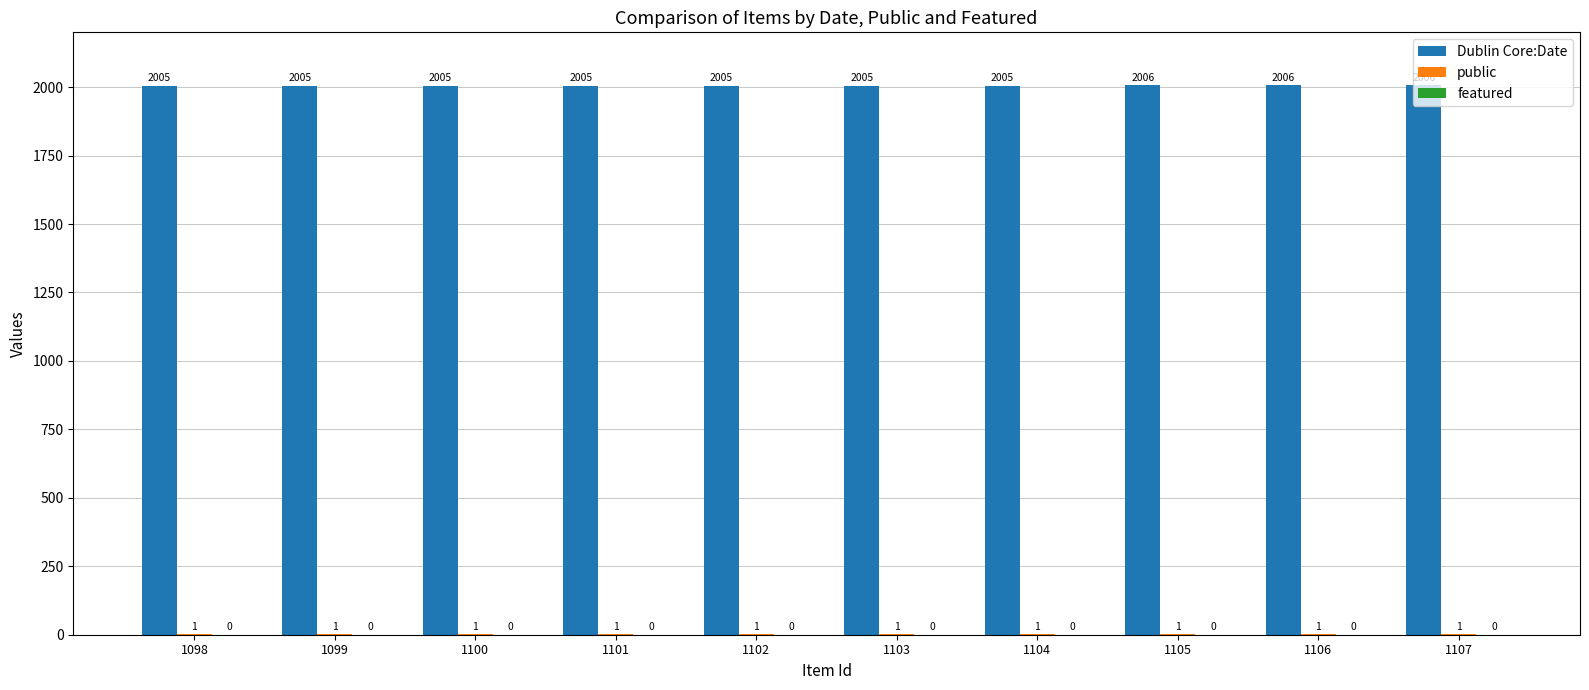

What is the sum of all Dublin Core:Date values?

20053